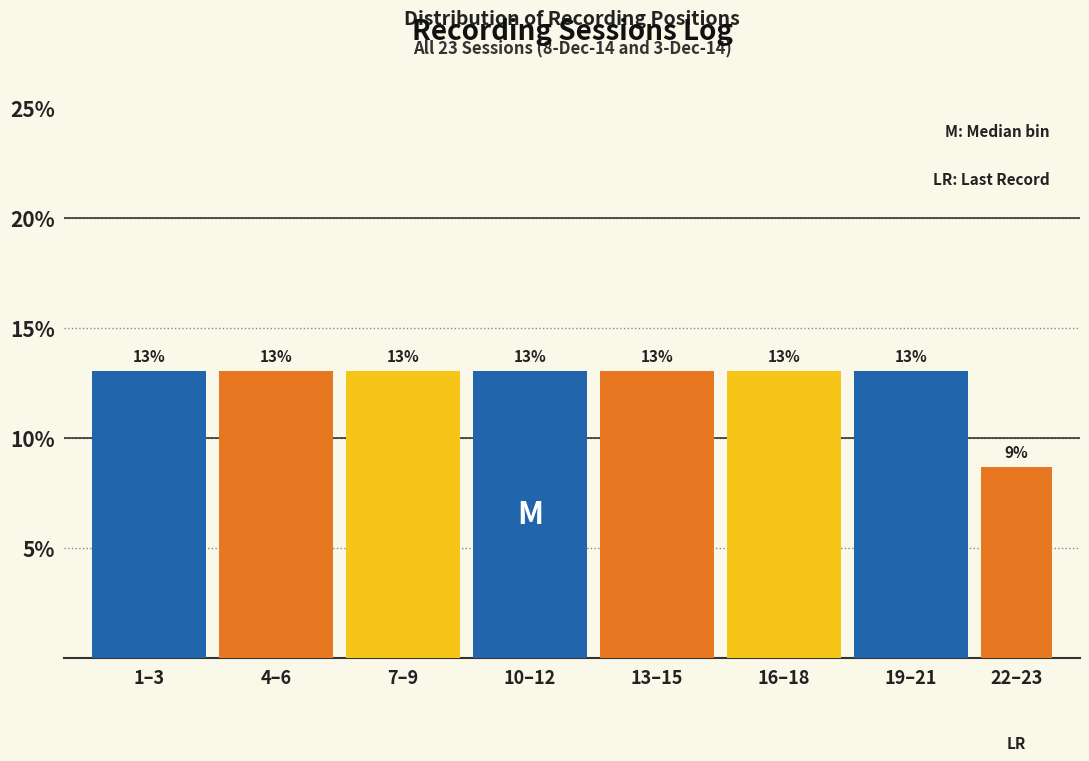

Approximately how many times larger is the value at 22–23 compared to 1–3?

0.7